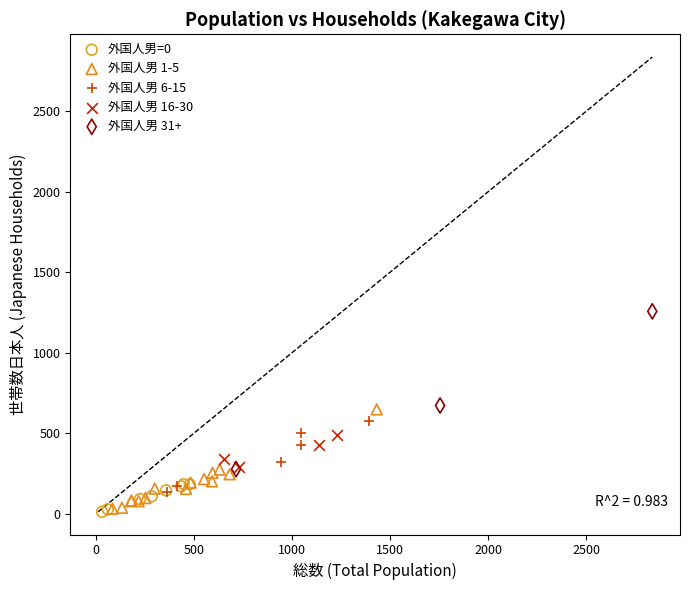

Which series has the largest Y range (max minus min)?

外国人男 31+